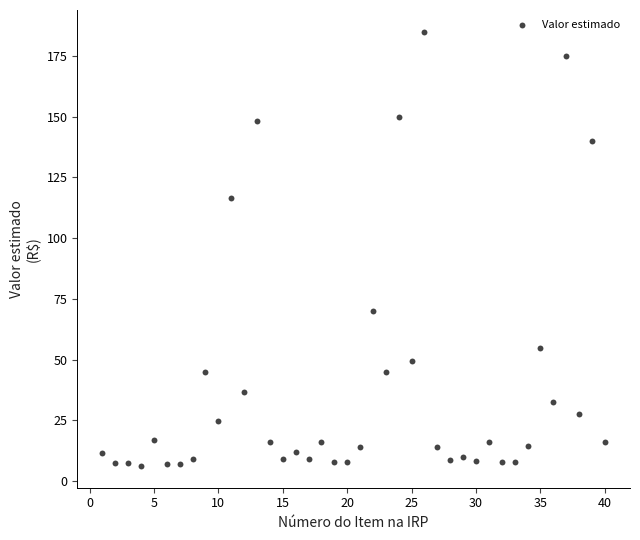

What Y value in the scatter plot is closest to 95?

116.7